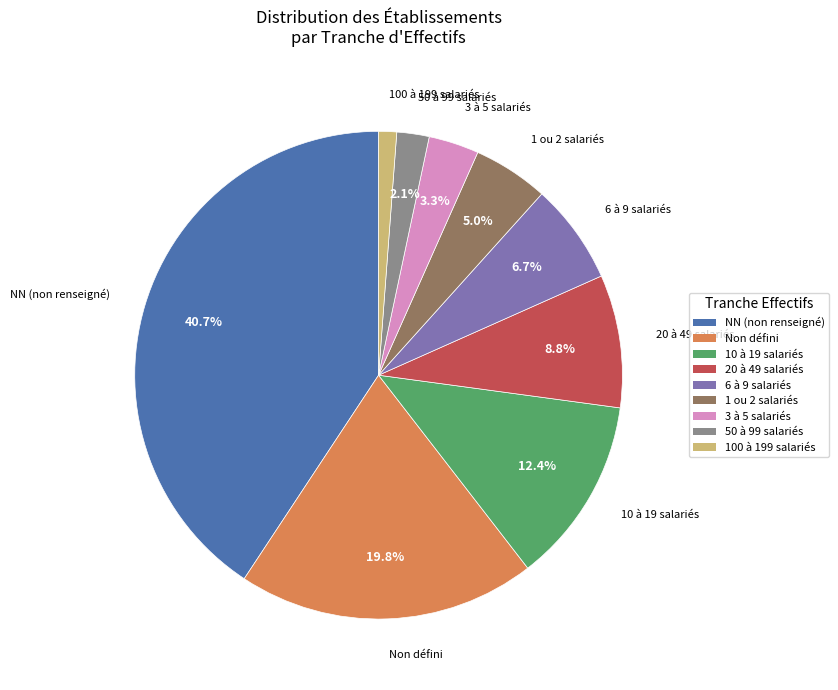

How many segments does this pie chart have?

9